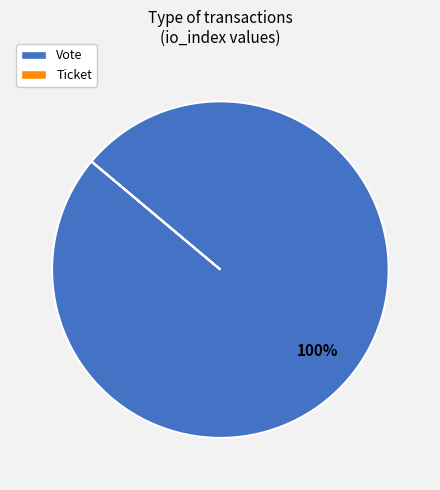

Does any single category account for the majority?

Yes